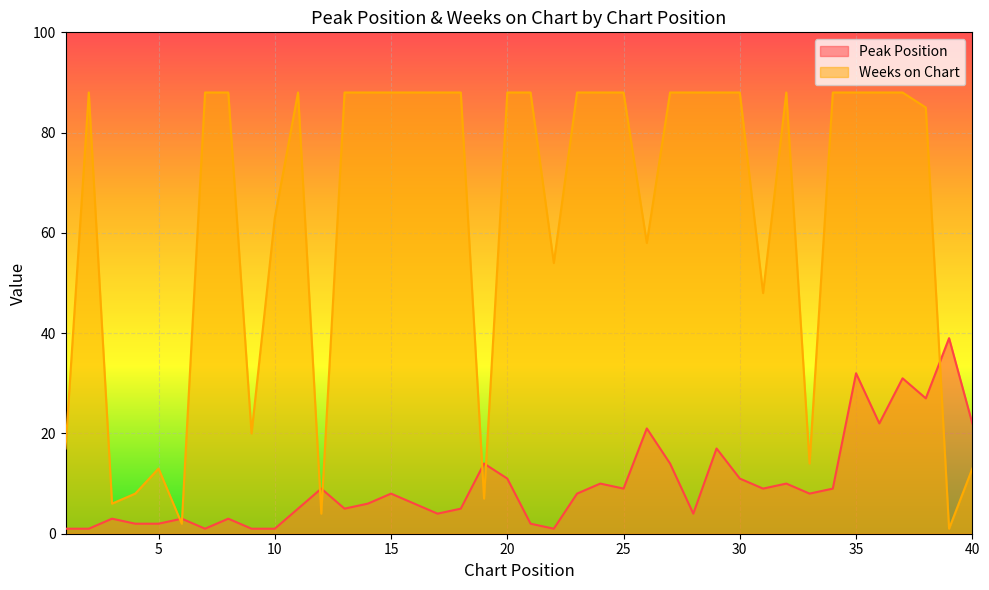

Count the number of data series in this chart.

2